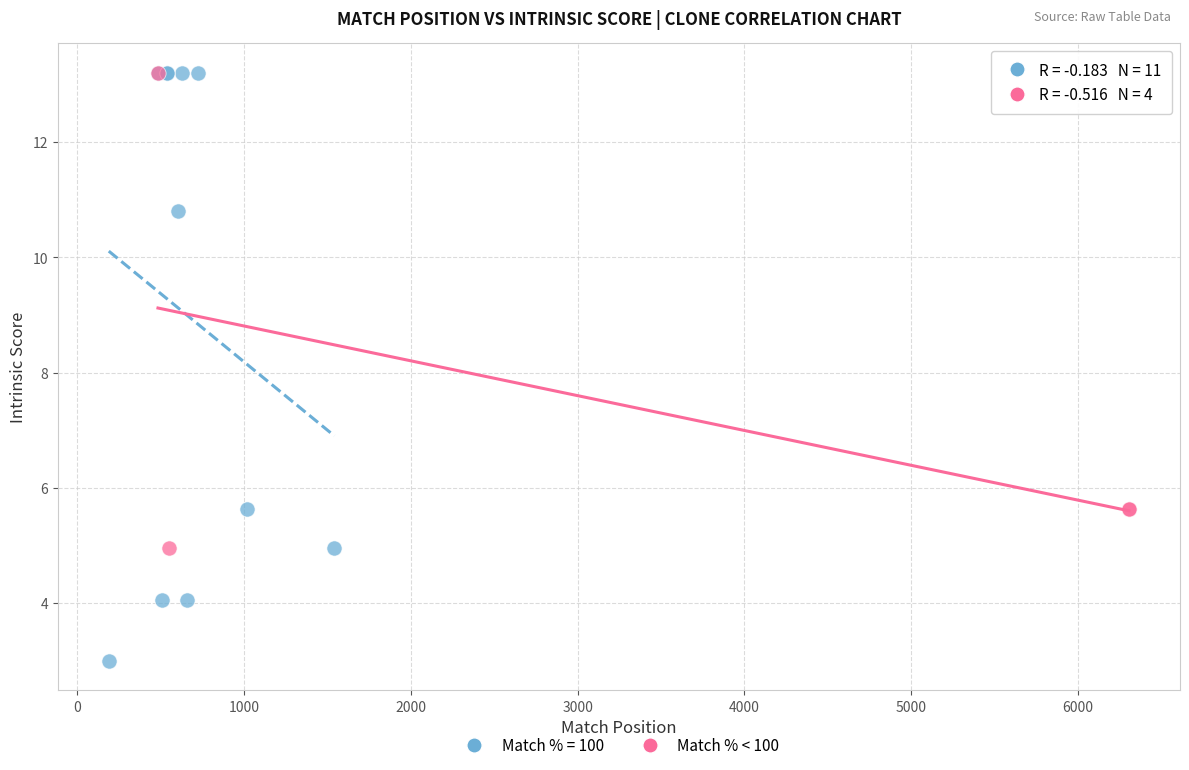

Which series has the widest spread of Y values?

Match % = 100